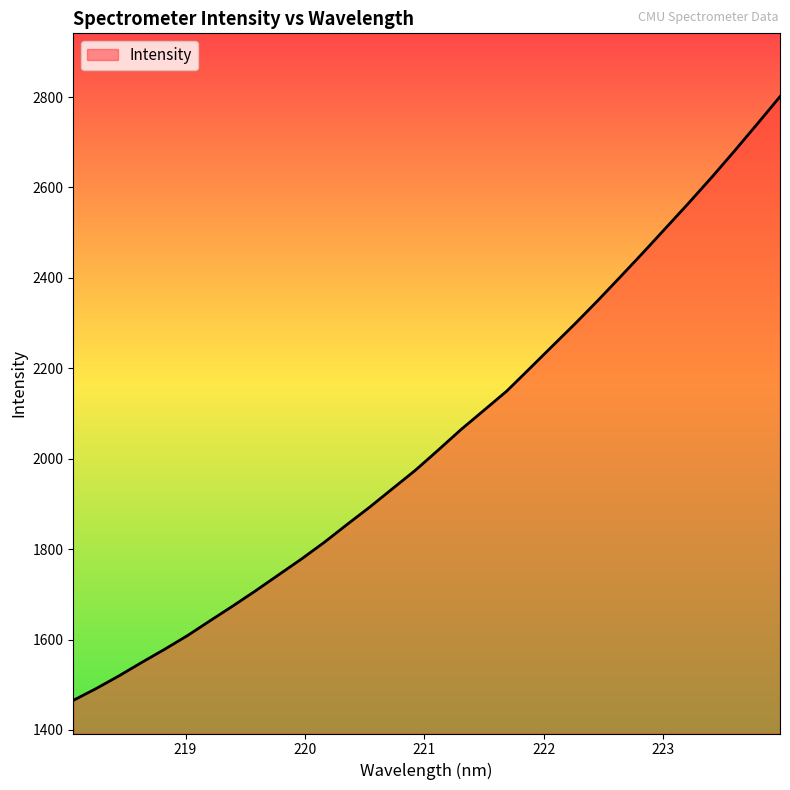

Reading right to left, transcribe all the data shown in this chart.

2800.9	2740.4	2680.7	2622.4	2566.2	2511.3	2456.5	2402.8	2349.8	2298.5	2248.9	2199.0	2149.4	2106.9	2064.6	2019.2	1974.7	1934.0	1893.3	1854.5	1815.0	1778.1	1743.2	1708.2	1674.5	1641.7	1608.6	1578.4	1549.4	1519.6	1491.5	1465.4